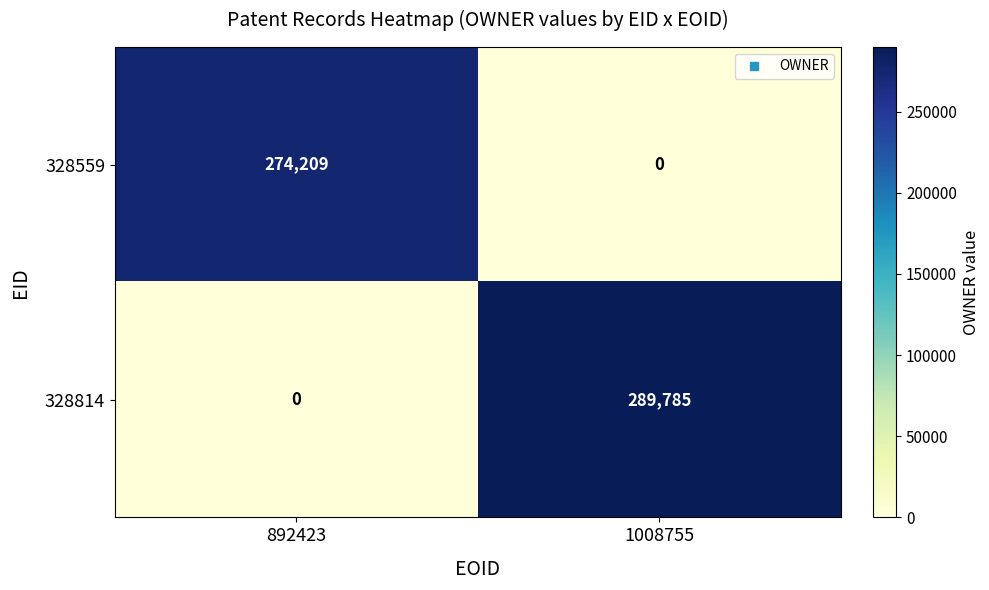

Is it true that 328559 equals 363398 at 892423?

False